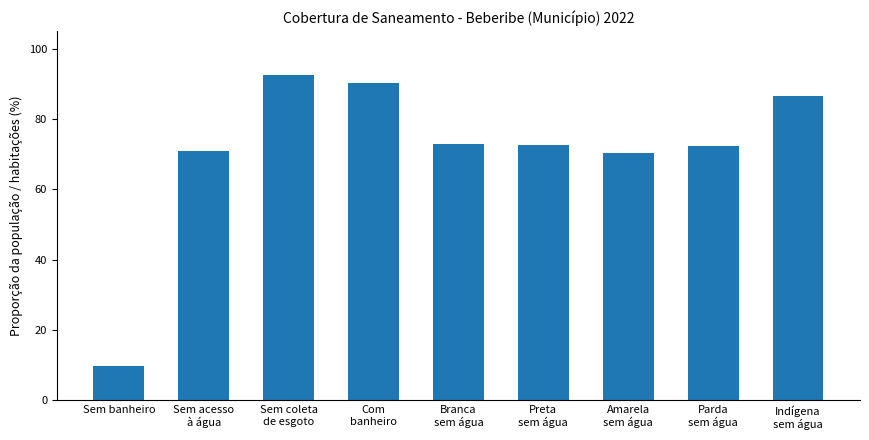

What is the sum of the values at Indígena
sem água and Branca
sem água?

159.4